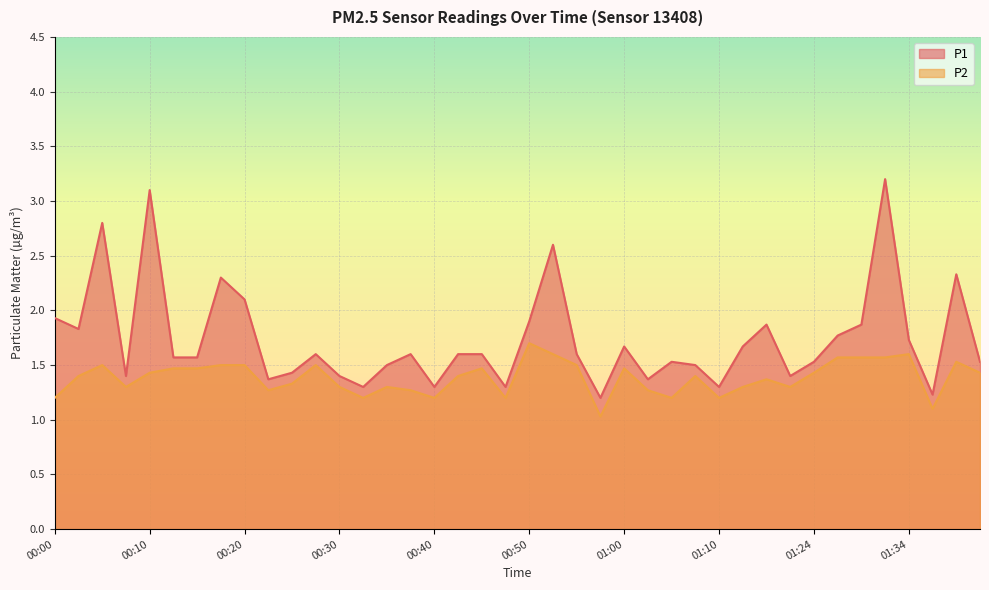

What is the label of the 22nd point from the right?

00:45